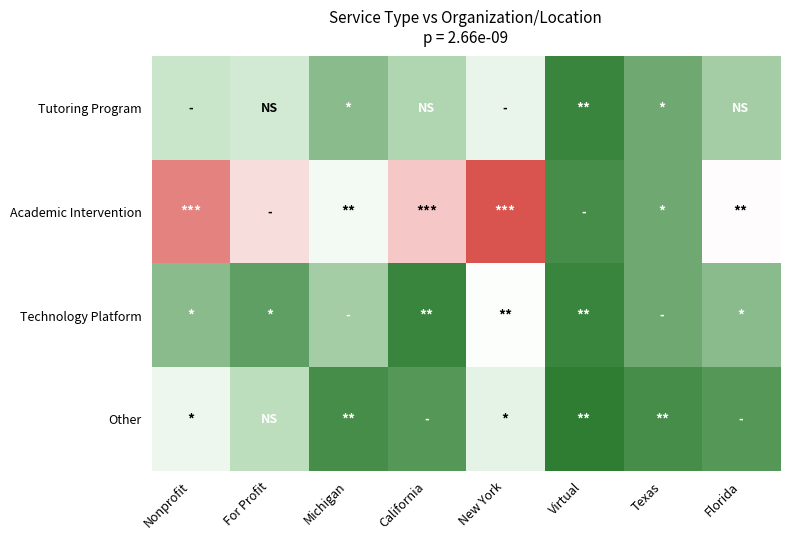

Which series has the largest range (max minus min)?

Academic Intervention